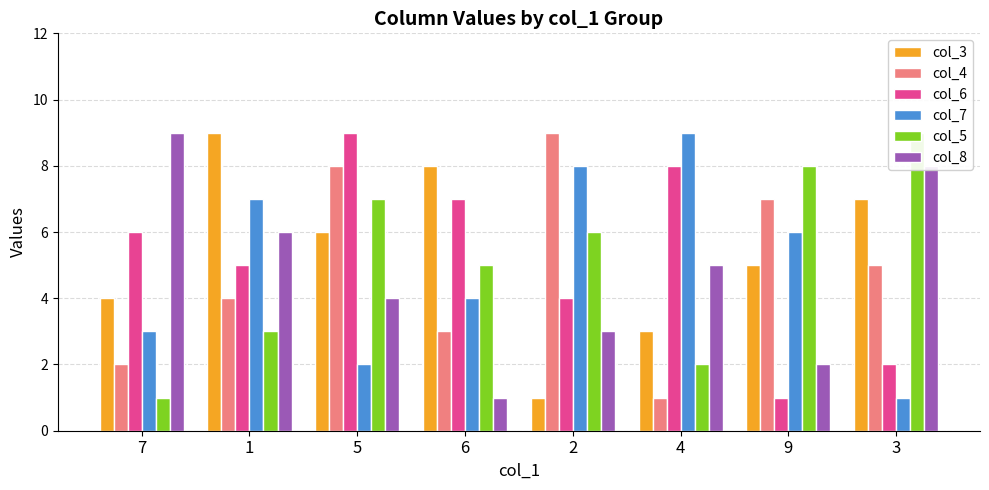

Where is col_7 nearest to the value 5?

6